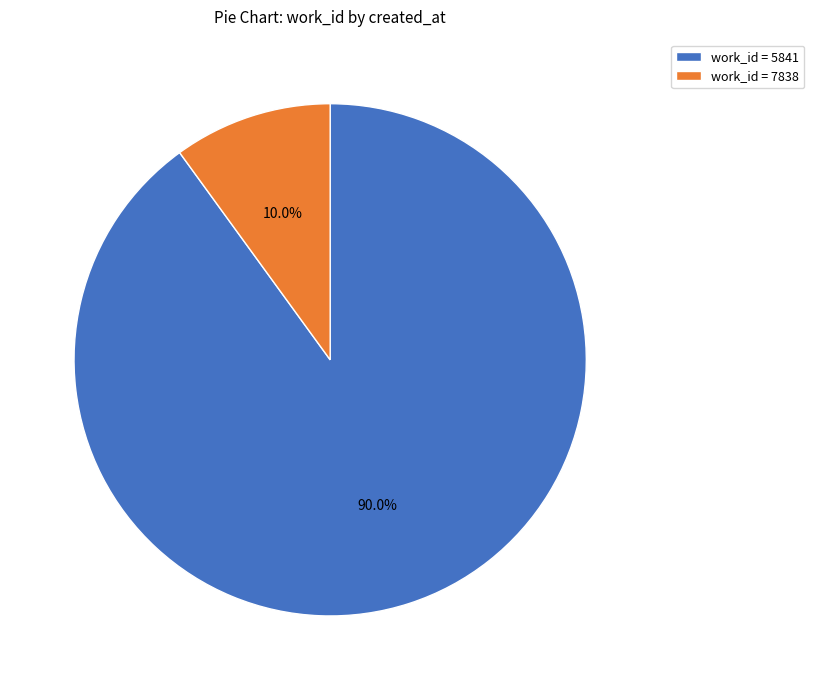

Between work_id = 5841 and work_id = 7838, which is larger?

work_id = 5841